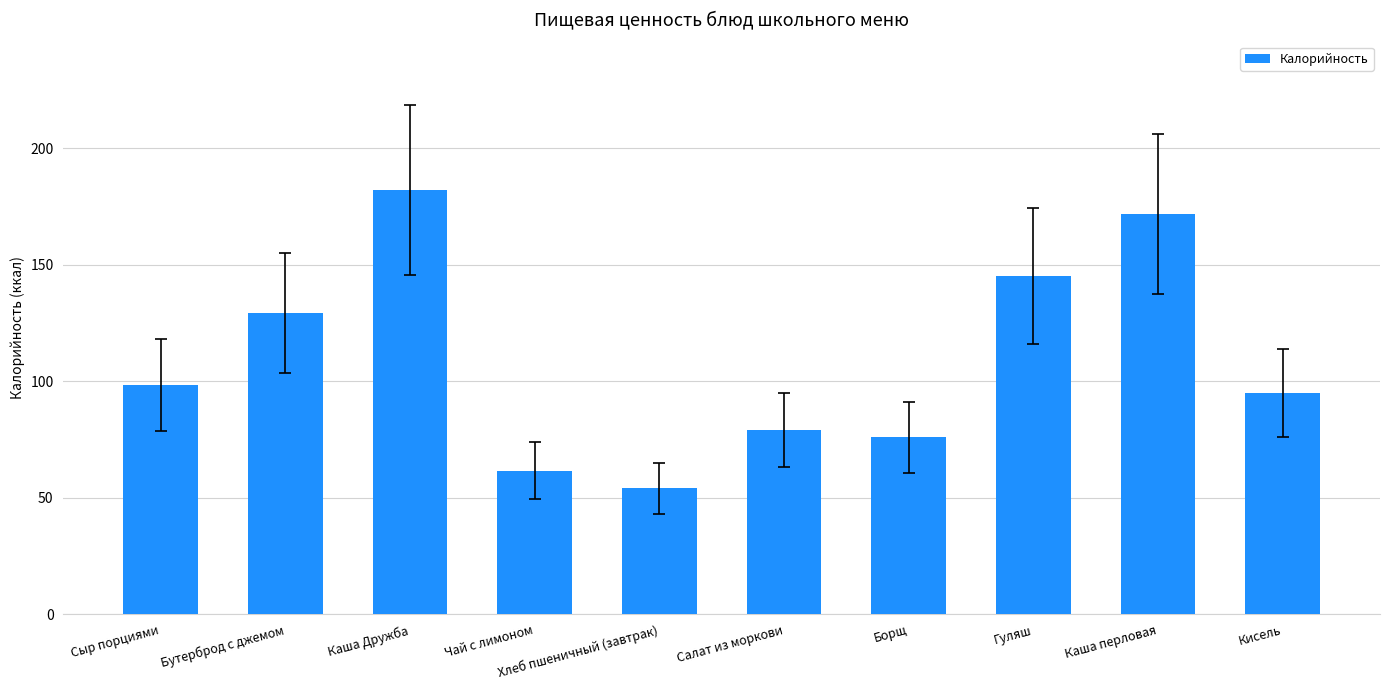

How many data points does each series have?

10